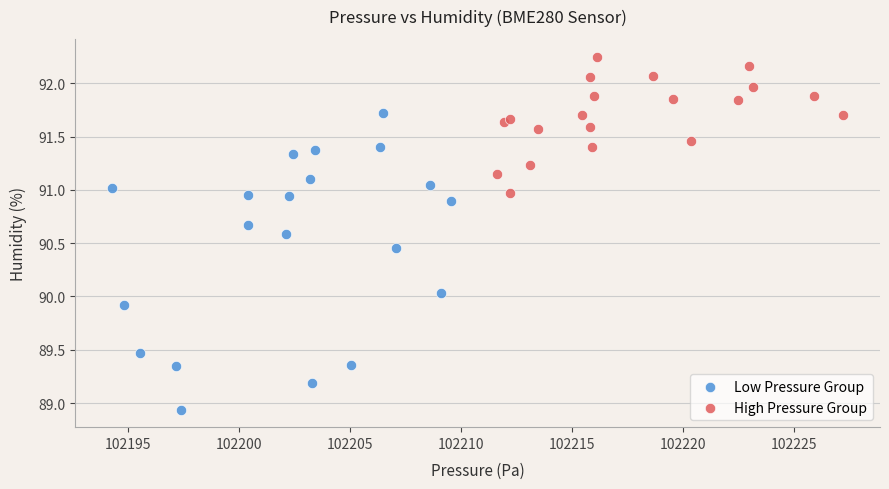

Which series contains the highest Y value?

High Pressure Group